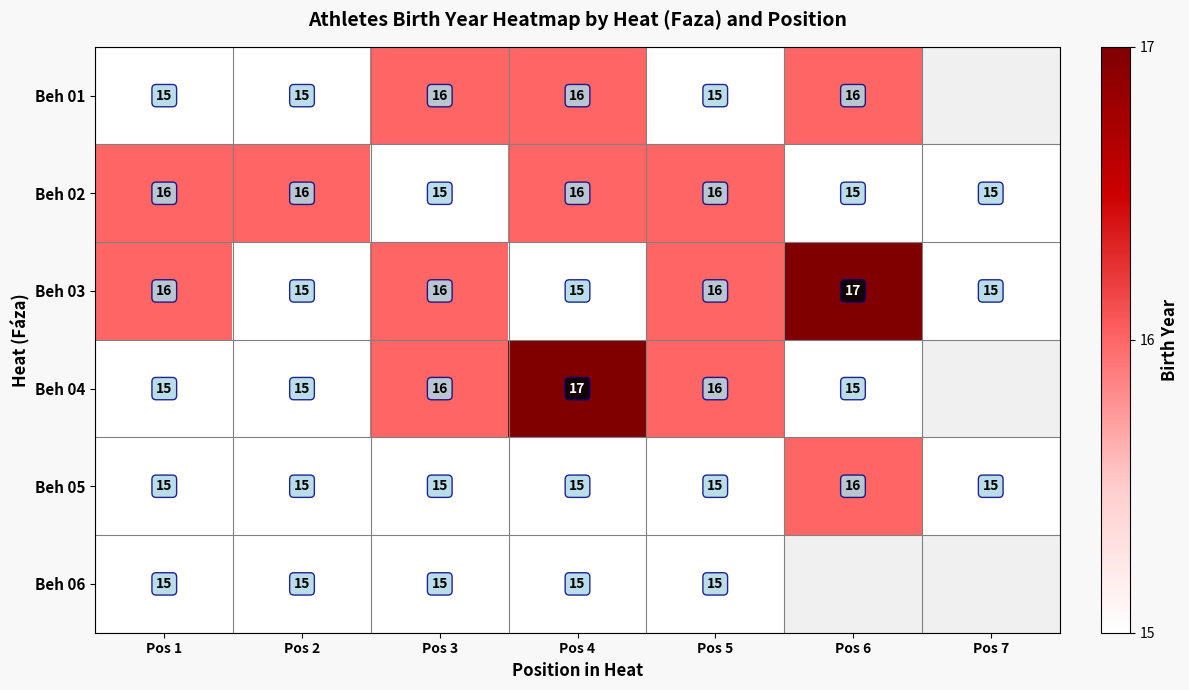

True or false: Beh 06 has a value of 24.0 at Pos 1.

False